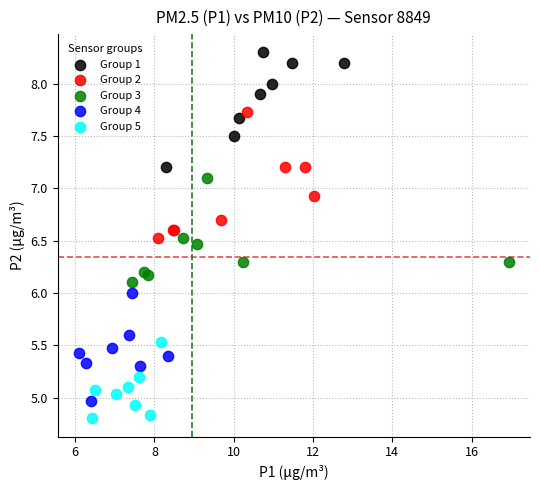

Which series has the largest Y range (max minus min)?

Group 2